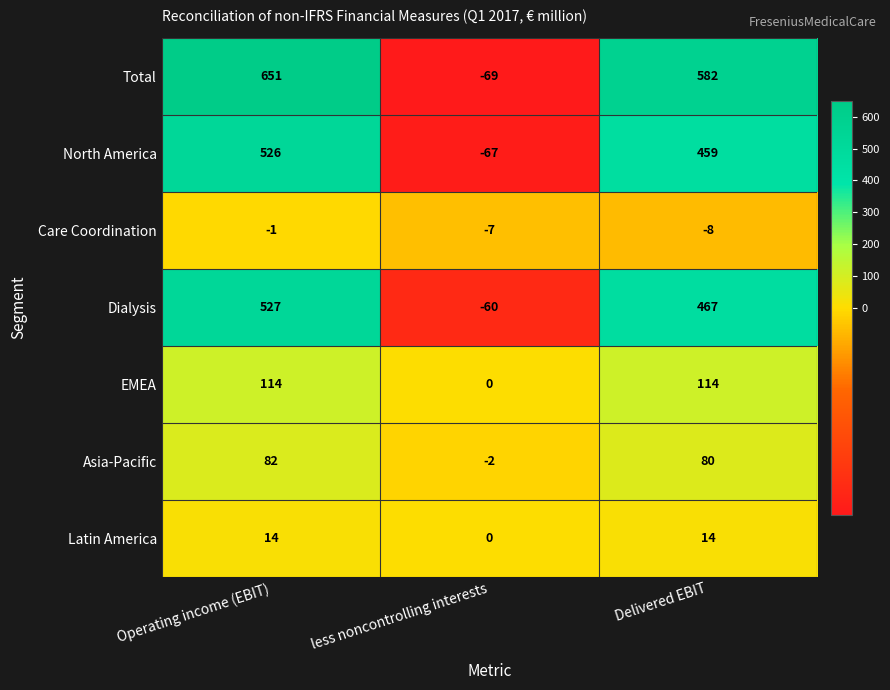

Which series changed the most between less noncontrolling interests and Delivered EBIT?

Total